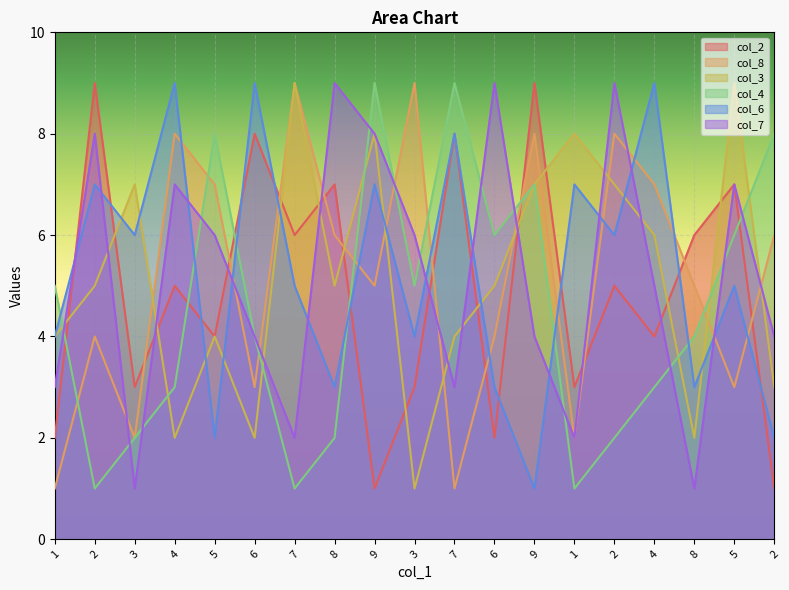

At how many categories does at least one series exceed 3?

19